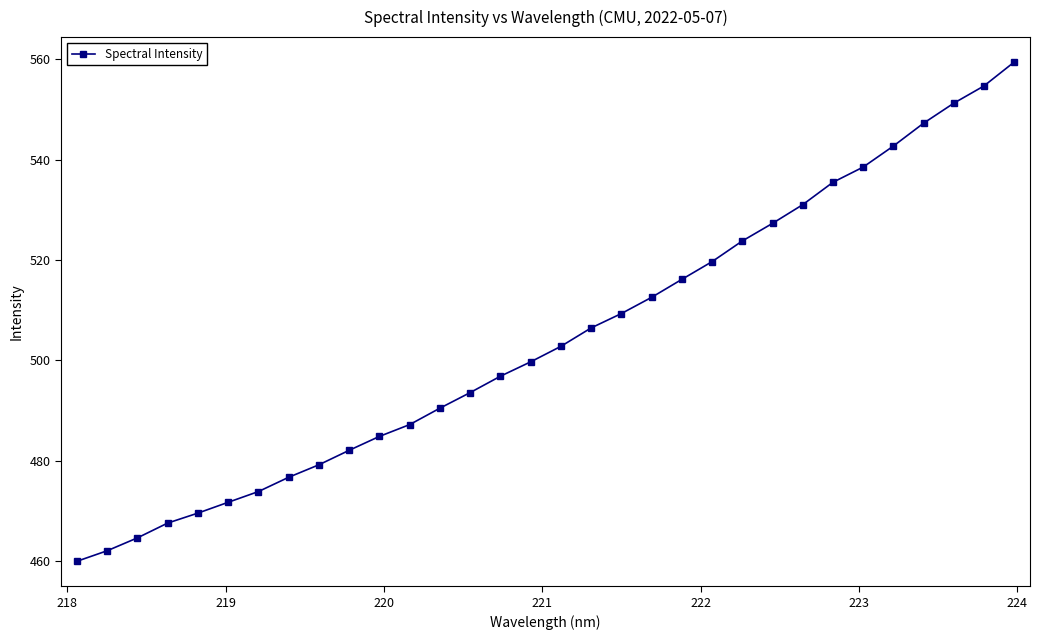

What is the value of the 32nd point from the left?

559.4